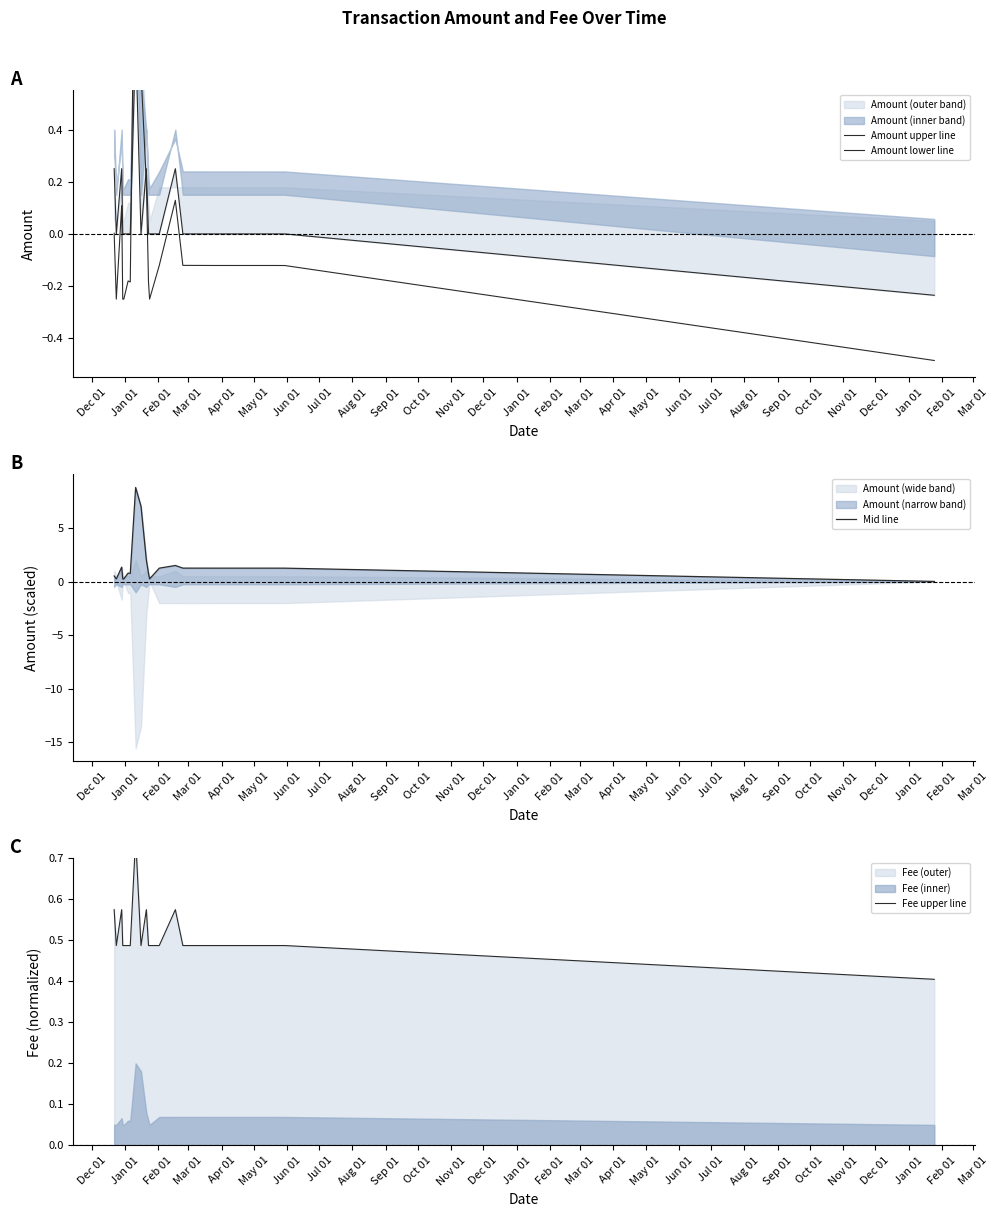

True or false: Amount upper line and Mid line cross at least once.

False